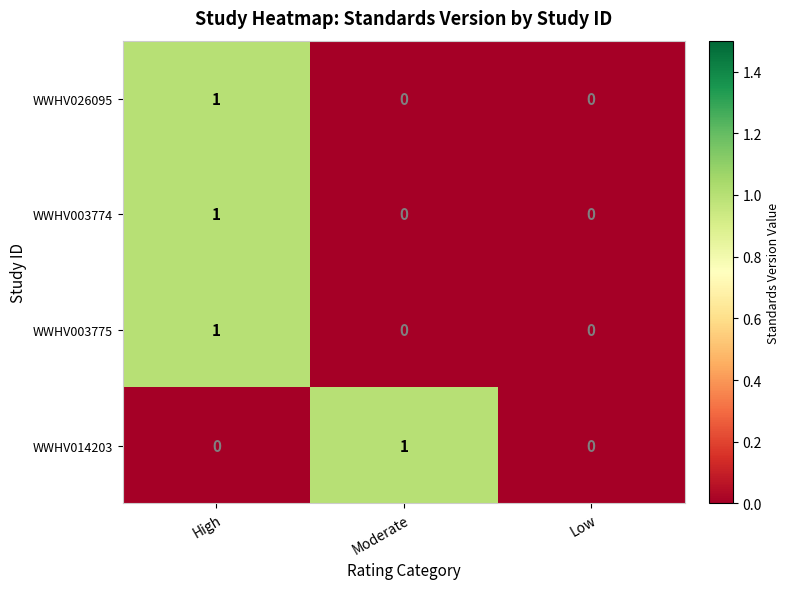

What is the difference between the highest and lowest values at Moderate?

1